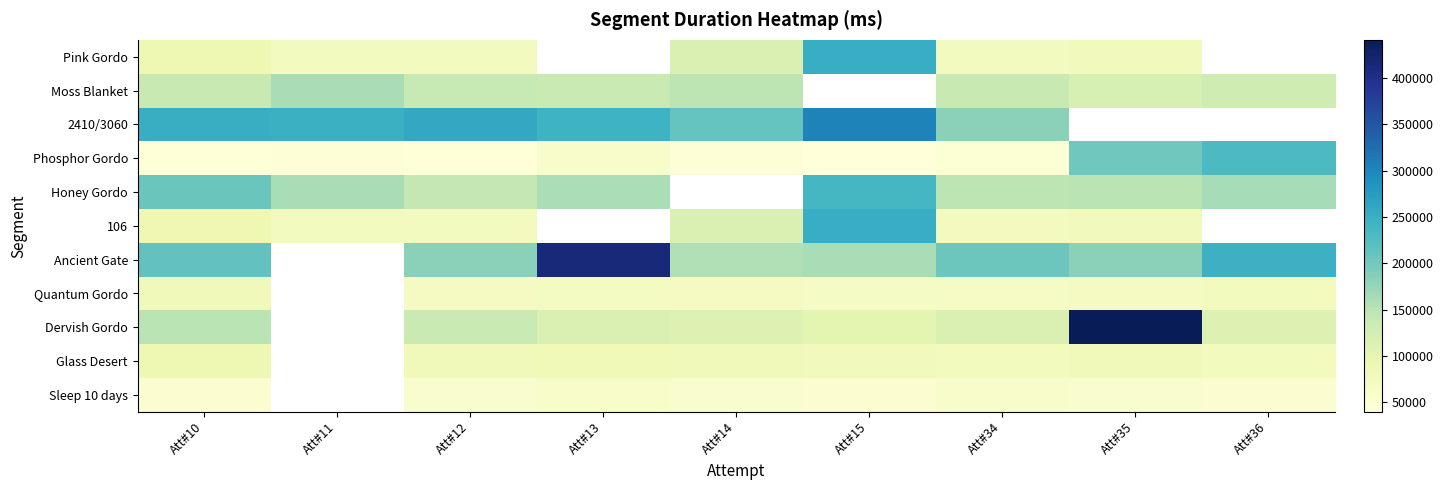

Is it true that 106 equals 76512.0 at Att#35?

True